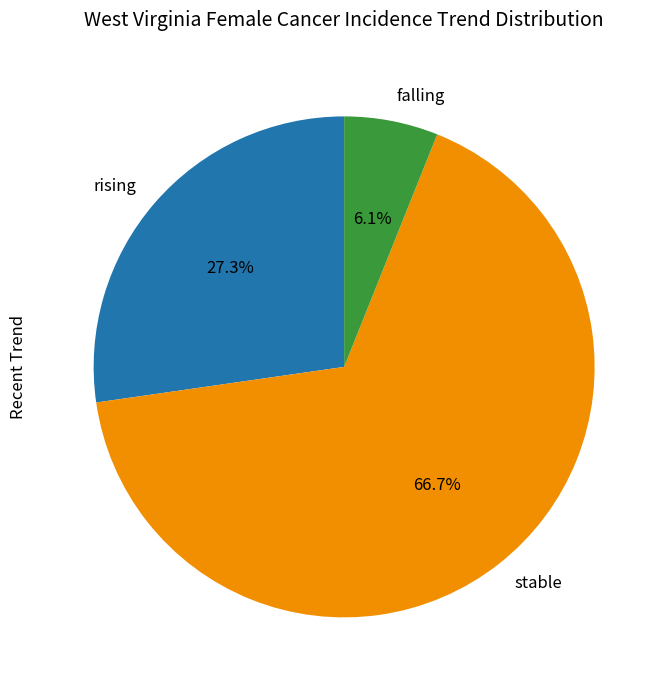

Rank the categories by value from highest to lowest.

stable, rising, falling